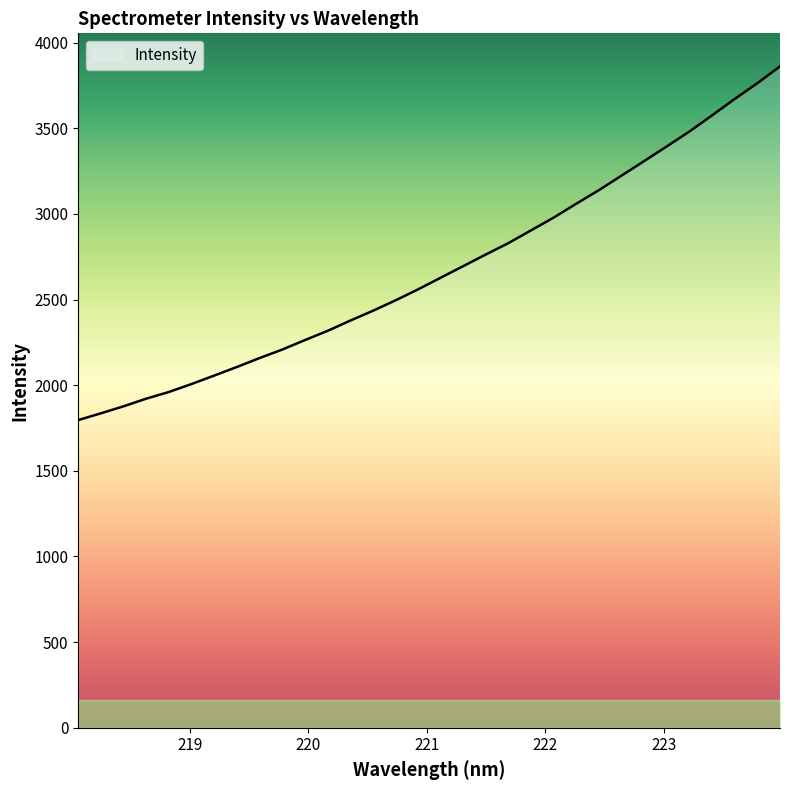

What is the greatest value displayed?

3861.5